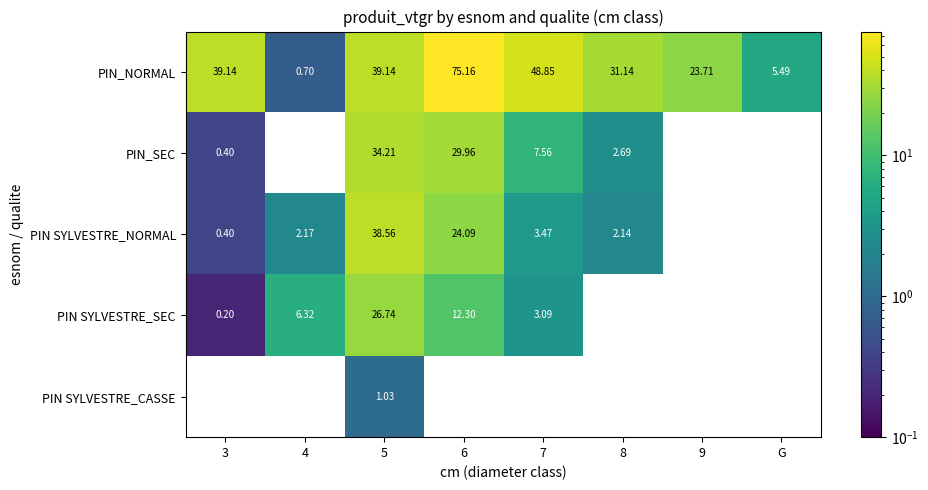

Between 3 and 5, which series saw the biggest shift?

PIN SYLVESTRE_NORMAL